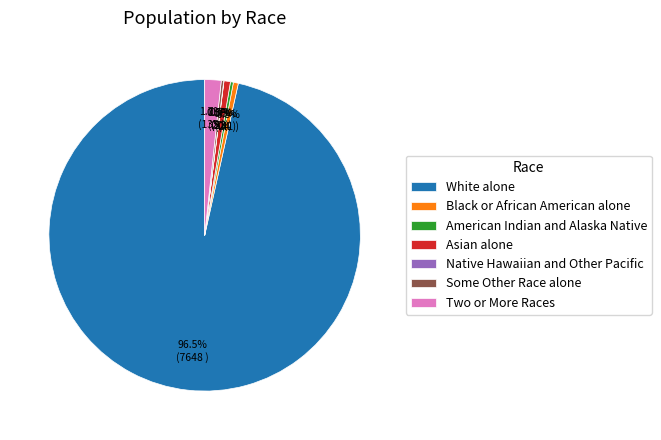

What portion of the pie excludes Two or More Races?

98.3%